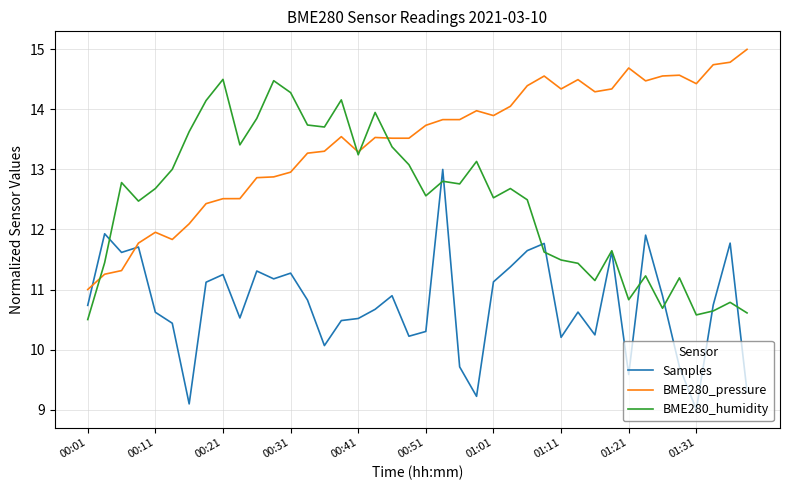

Count the number of categories in the chart.

40